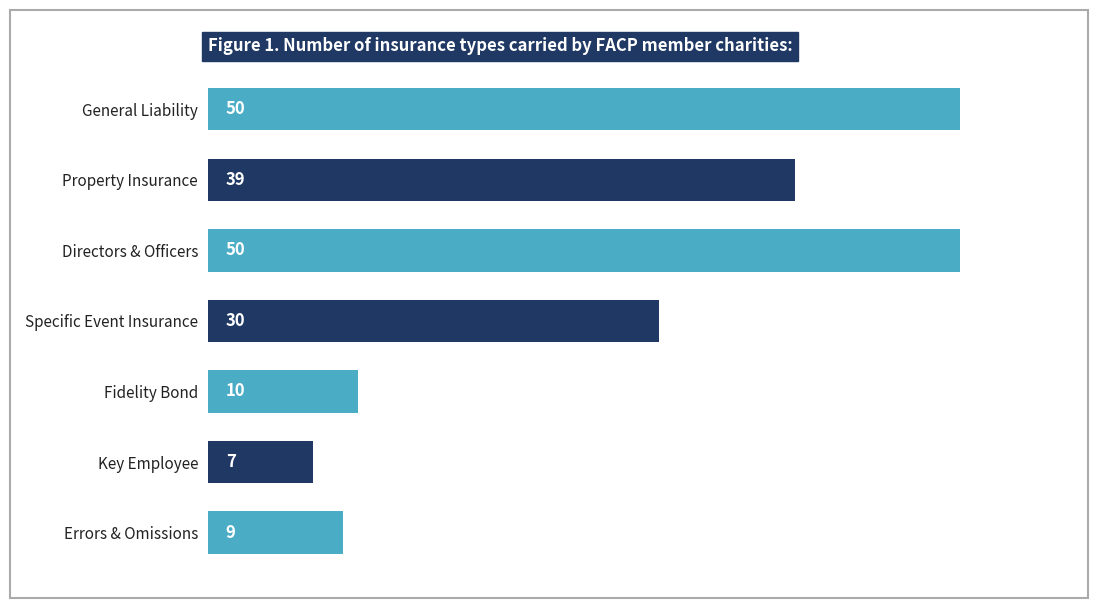

At which category does the chart reach its minimum across all series?

Key Employee